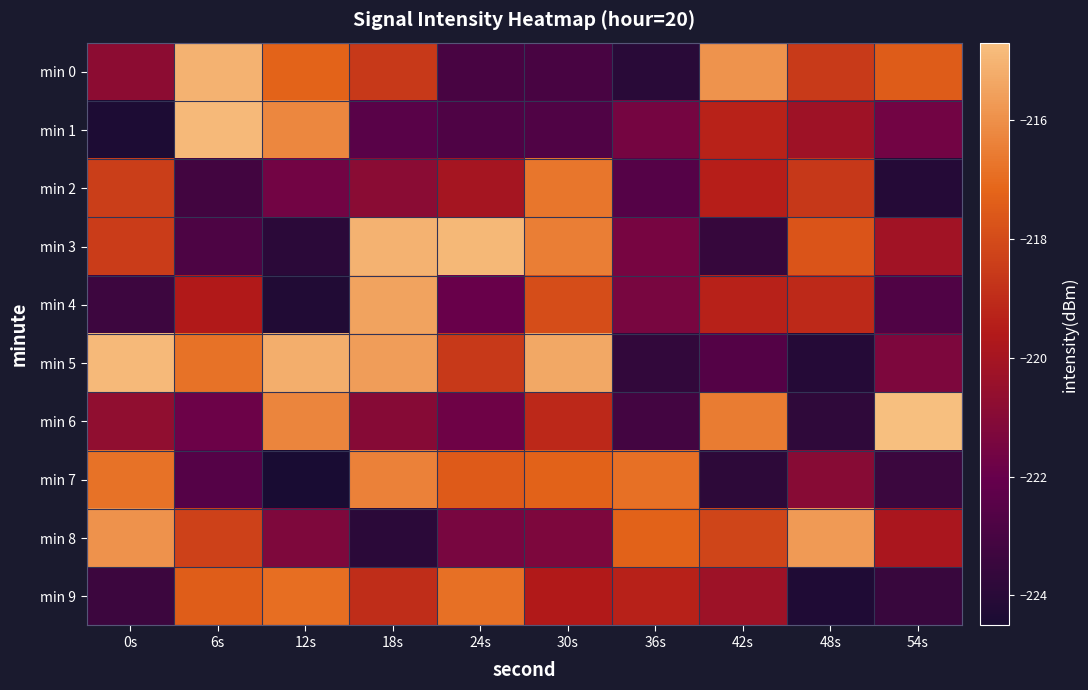

Reading right to left, extract all data points from this chart.

min 0: 54s=-217.5	48s=-218.5	42s=-215.9	36s=-224.0	30s=-223.0	24s=-223.0	18s=-218.6	12s=-217.2	6s=-215.1	0s=-220.8
min 1: 54s=-221.6	48s=-220.2	42s=-219.3	36s=-221.5	30s=-222.7	24s=-222.7	18s=-222.4	12s=-216.2	6s=-214.9	0s=-224.4
min 2: 54s=-224.1	48s=-218.6	42s=-219.4	36s=-222.6	30s=-216.7	24s=-220.0	18s=-220.9	12s=-221.6	6s=-223.2	0s=-218.4
min 3: 54s=-220.2	48s=-217.7	42s=-223.6	36s=-221.5	30s=-216.5	24s=-214.9	18s=-215.1	12s=-223.9	6s=-222.9	0s=-218.5
min 4: 54s=-222.7	48s=-219.1	42s=-219.4	36s=-221.4	30s=-217.9	24s=-222.0	18s=-215.5	12s=-224.2	6s=-219.6	0s=-223.3
min 5: 54s=-221.3	48s=-224.1	42s=-222.6	36s=-223.7	30s=-215.3	24s=-218.6	18s=-215.6	12s=-215.2	6s=-216.8	0s=-214.9
min 6: 54s=-214.7	48s=-223.8	42s=-216.5	36s=-223.2	30s=-219.1	24s=-221.8	18s=-221.0	12s=-216.3	6s=-221.8	0s=-220.7
min 7: 54s=-223.4	48s=-221.0	42s=-223.8	36s=-216.8	30s=-217.3	24s=-217.5	18s=-216.4	12s=-224.5	6s=-222.6	0s=-216.8
min 8: 54s=-219.8	48s=-215.7	42s=-218.2	36s=-217.3	30s=-221.3	24s=-221.5	18s=-223.9	12s=-221.3	6s=-218.3	0s=-215.9
min 9: 54s=-223.5	48s=-224.3	42s=-220.3	36s=-219.3	30s=-219.6	24s=-216.9	18s=-218.9	12s=-217.0	6s=-217.4	0s=-223.4